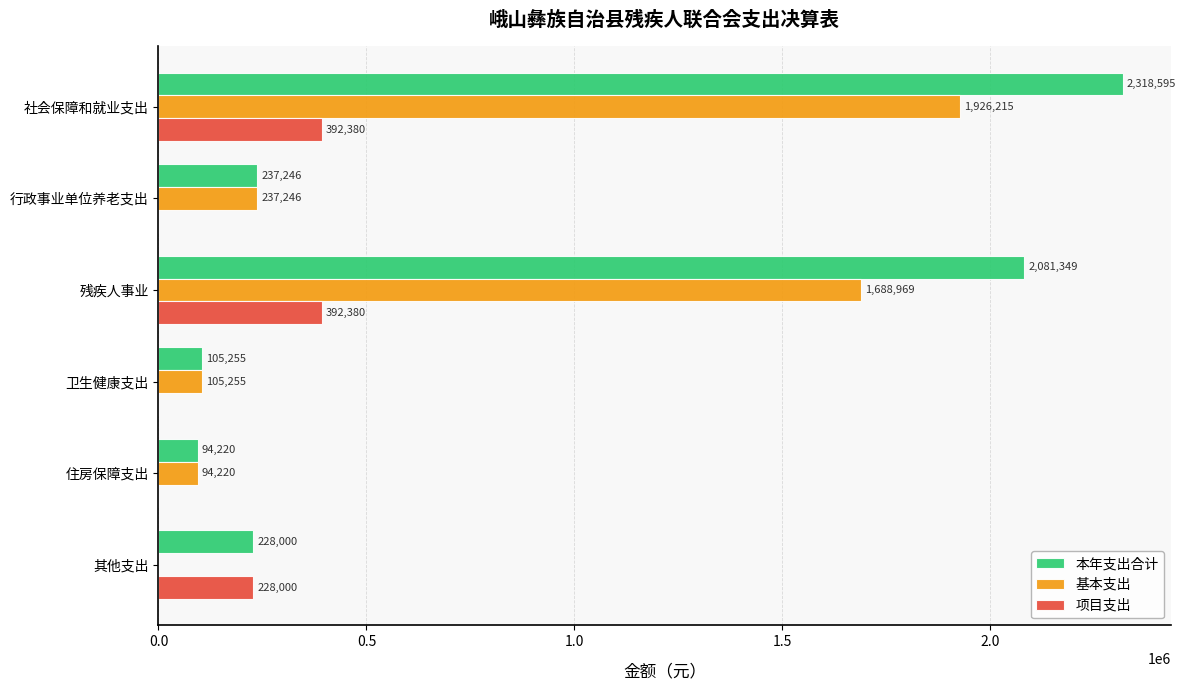

Which series has the largest total across all categories?

本年支出合计